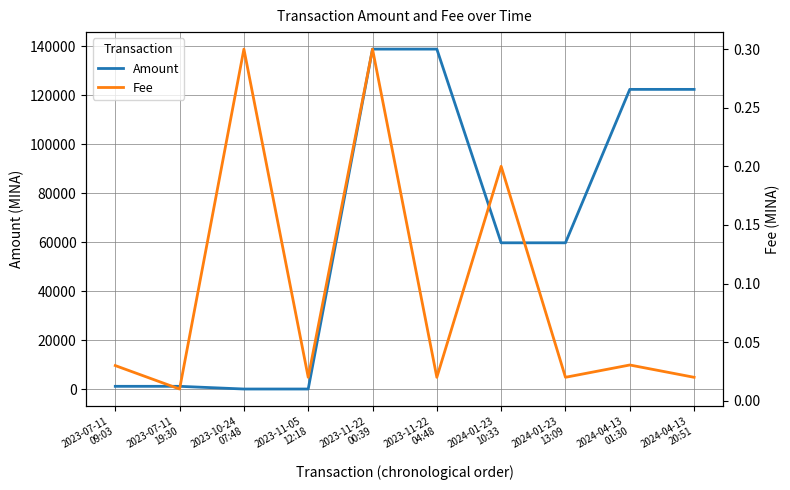

What are all the series names shown in the legend?

Amount, Fee